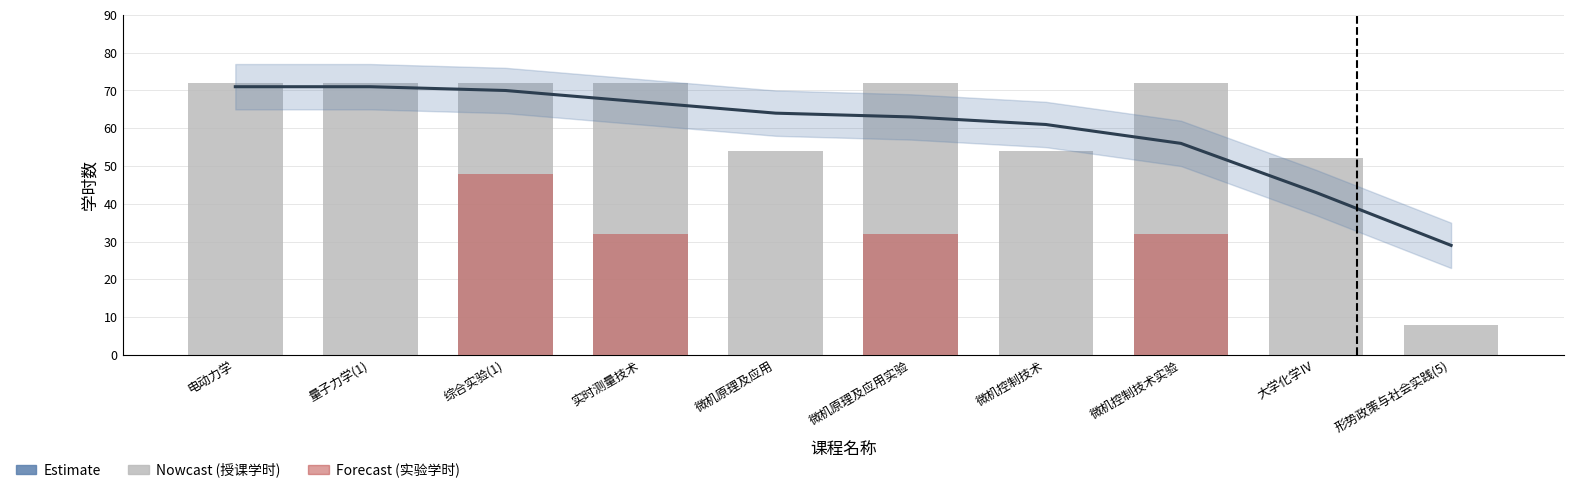

Which series has the largest total across all categories?

授课学时